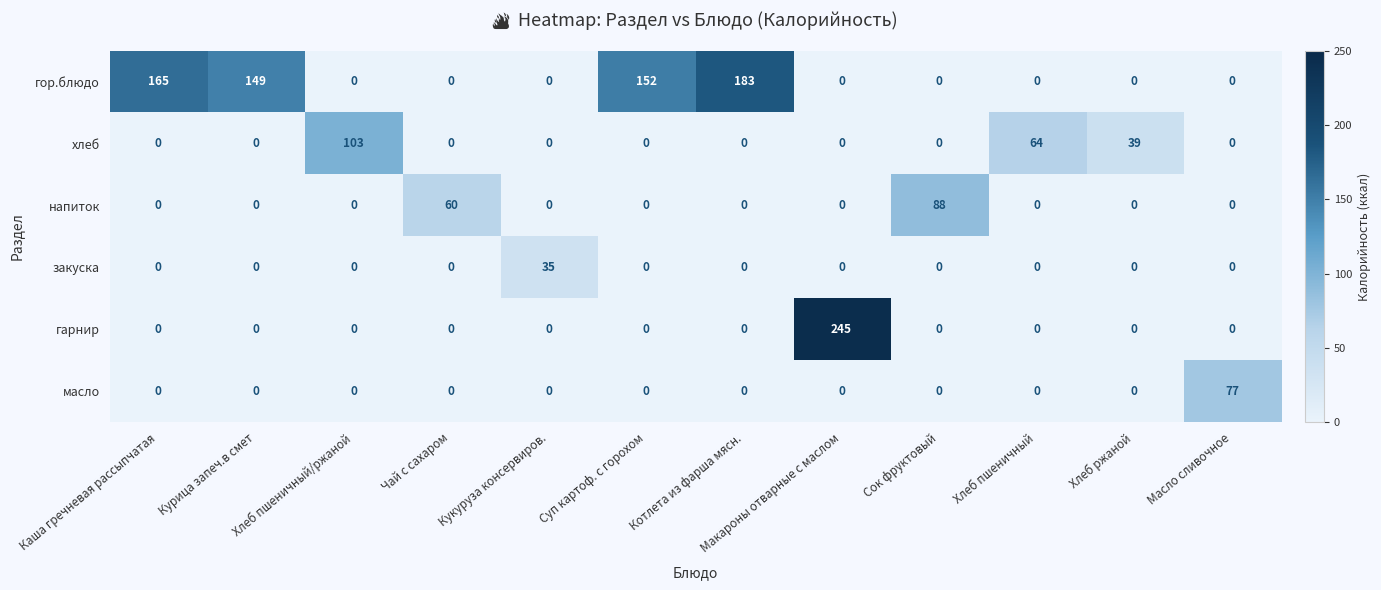

True or false: напиток has a value of -41 at Котлета из фарша мясн..

False